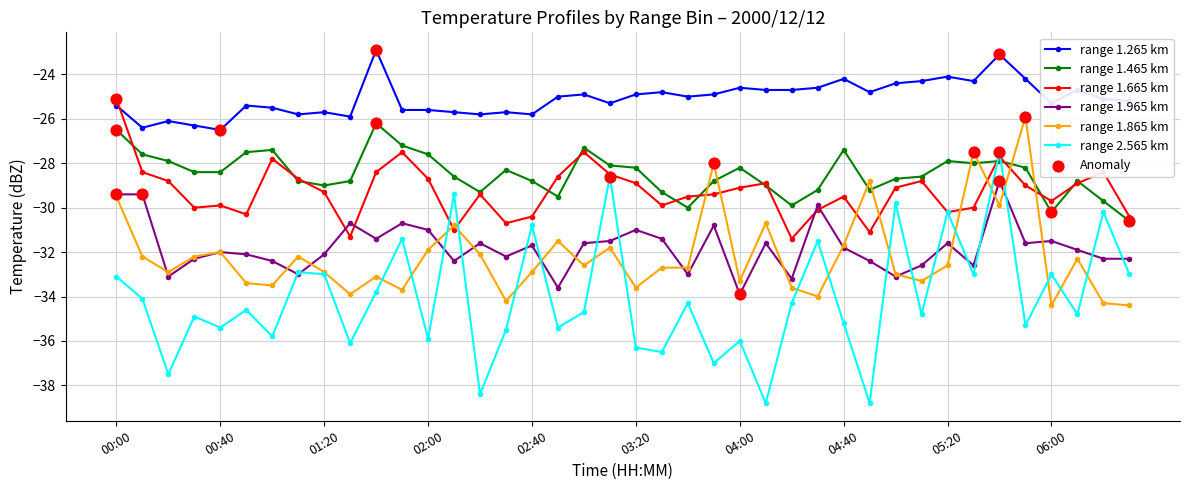

Which series has the widest spread of values?

range 2.565 km